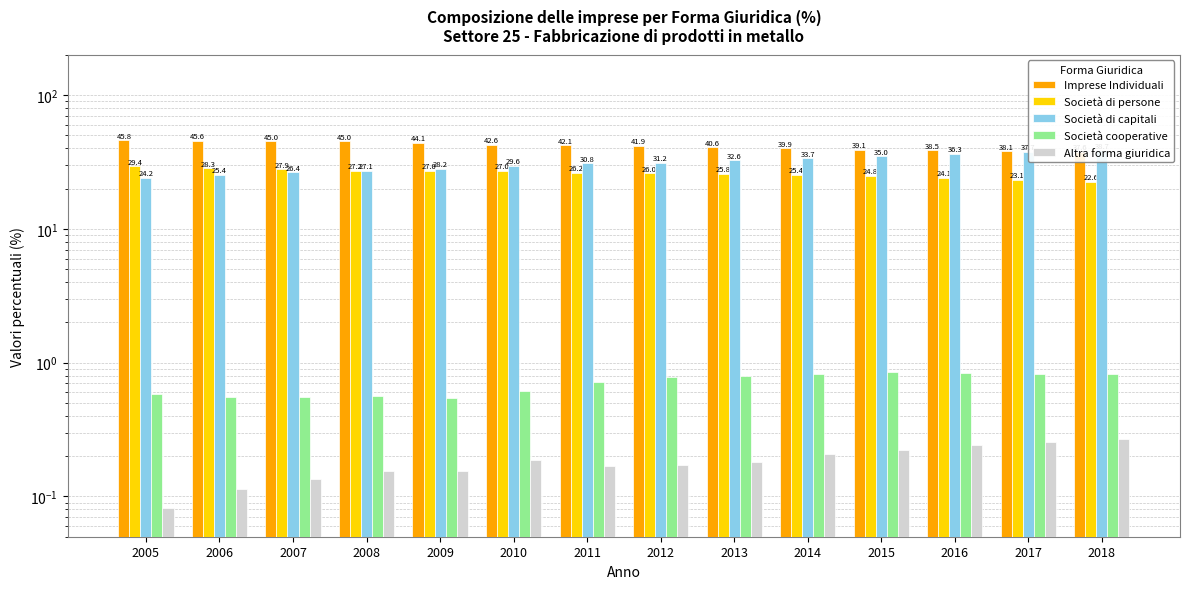

Rank the series by their maximum value, from highest to lowest.

Imprese Individuali, Società di capitali, Società di persone, Società cooperative, Altra forma giuridica